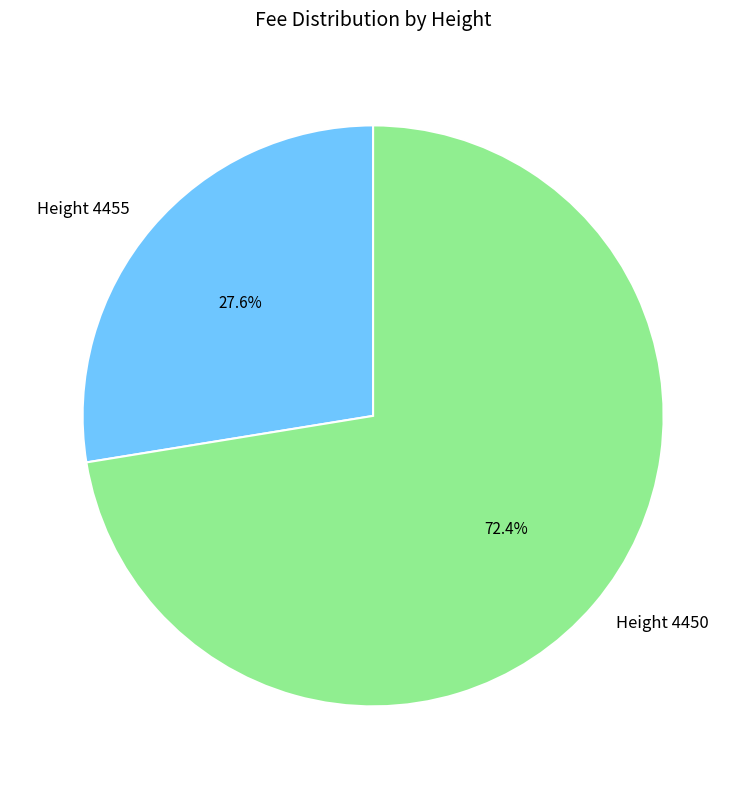

Rank the categories by value from lowest to highest.

Height 4455, Height 4450